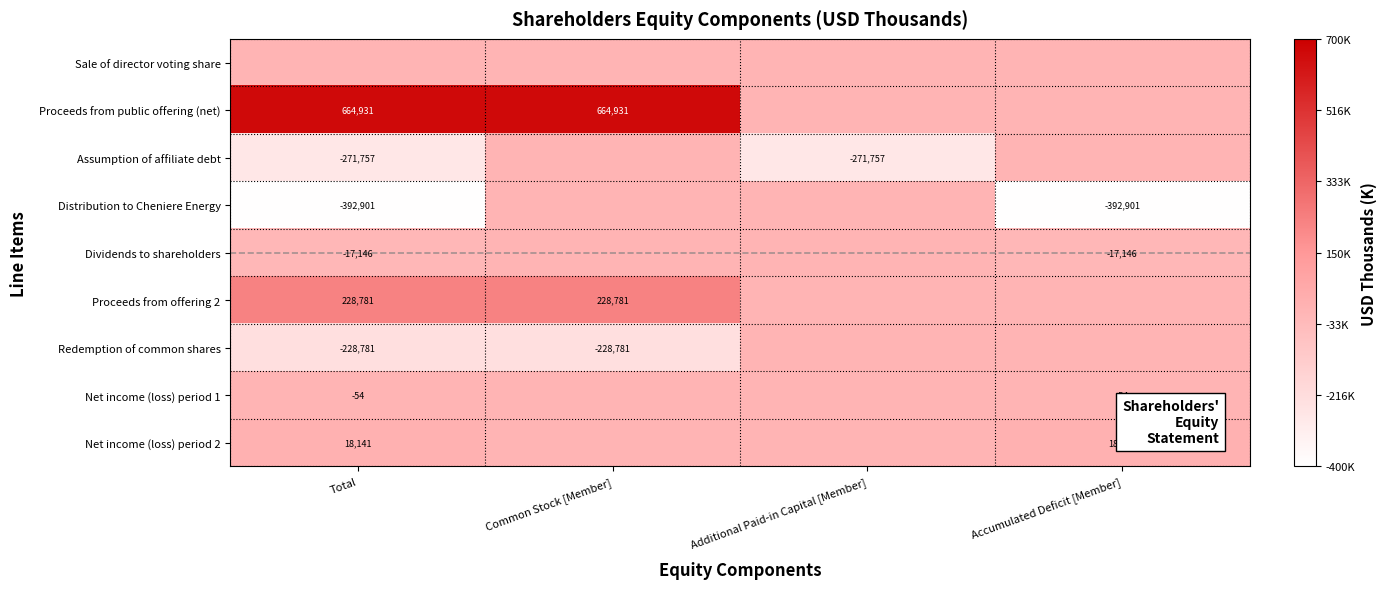

True or false: Proceeds from public offering (net) has a value of 364336 at Total.

False